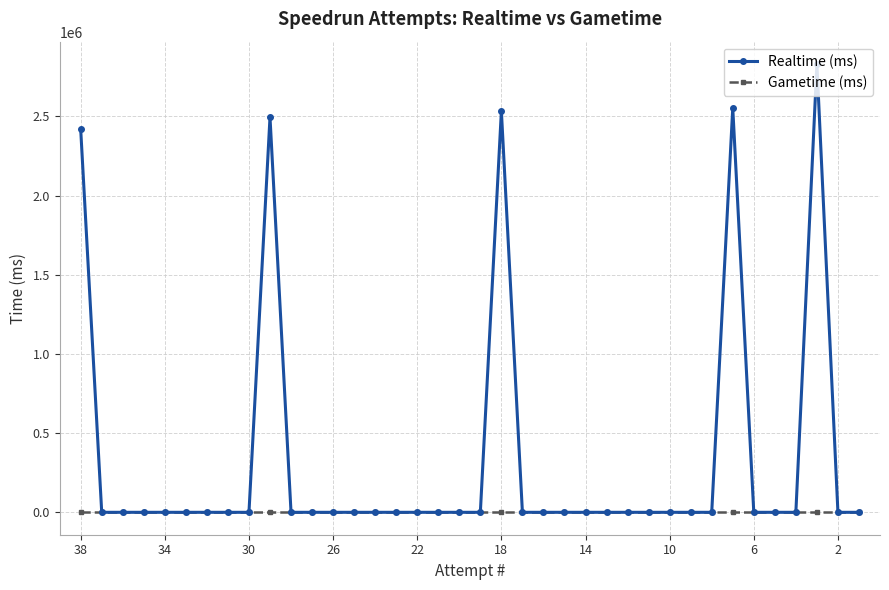

What is the label of the 38th point from the right?

38